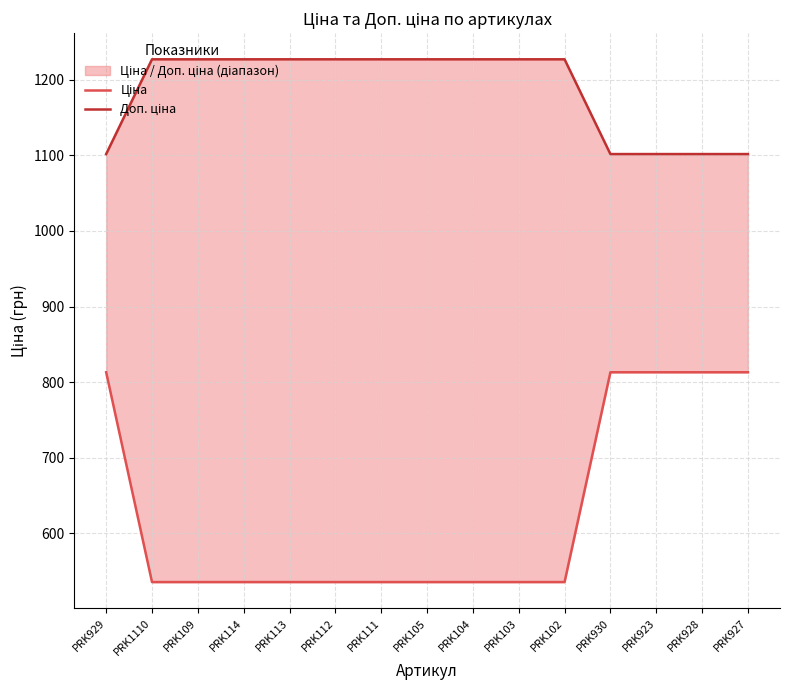

True or false: Ціна and Доп. ціна intersect in this chart.

False